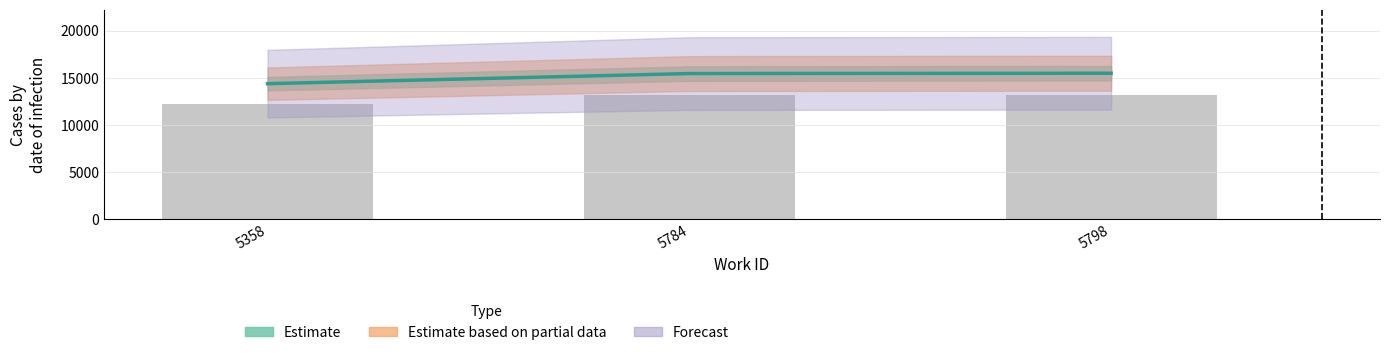

Is it true that the value at 5784 is 15432?

True